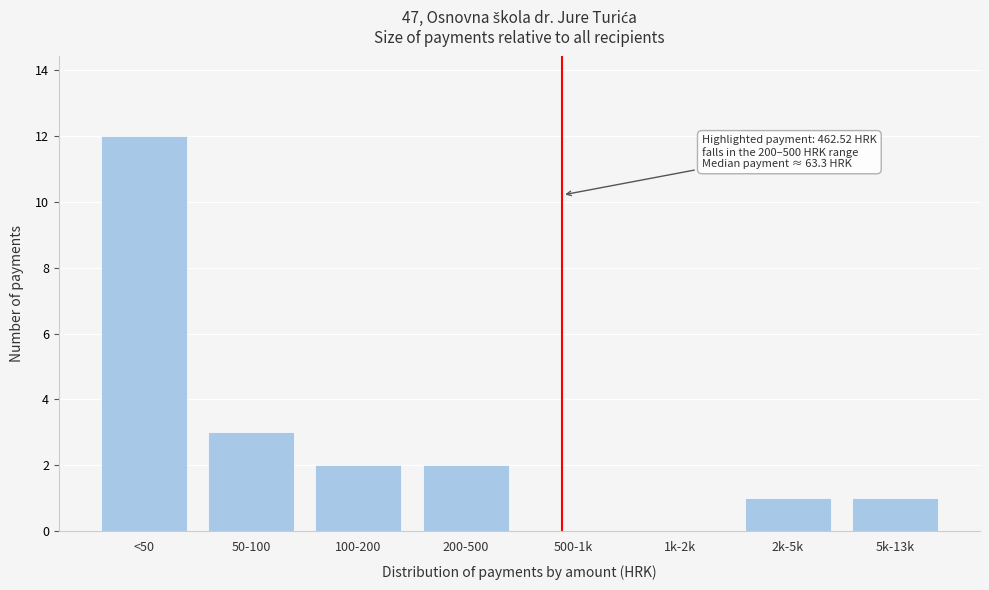

Reading left to right, what are all the values shown in this chart?

<50=12	50-100=3	100-200=2	200-500=2	500-1k=0	1k-2k=0	2k-5k=1	5k-13k=1